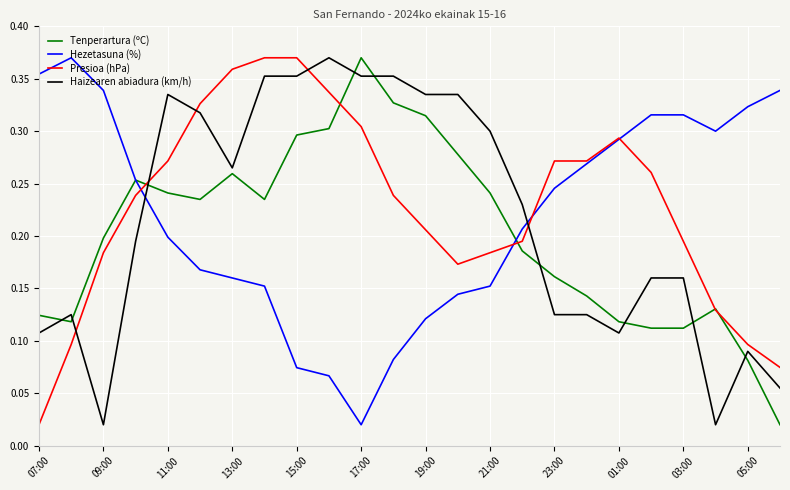

At how many categories does at least one series exceed 0?

24